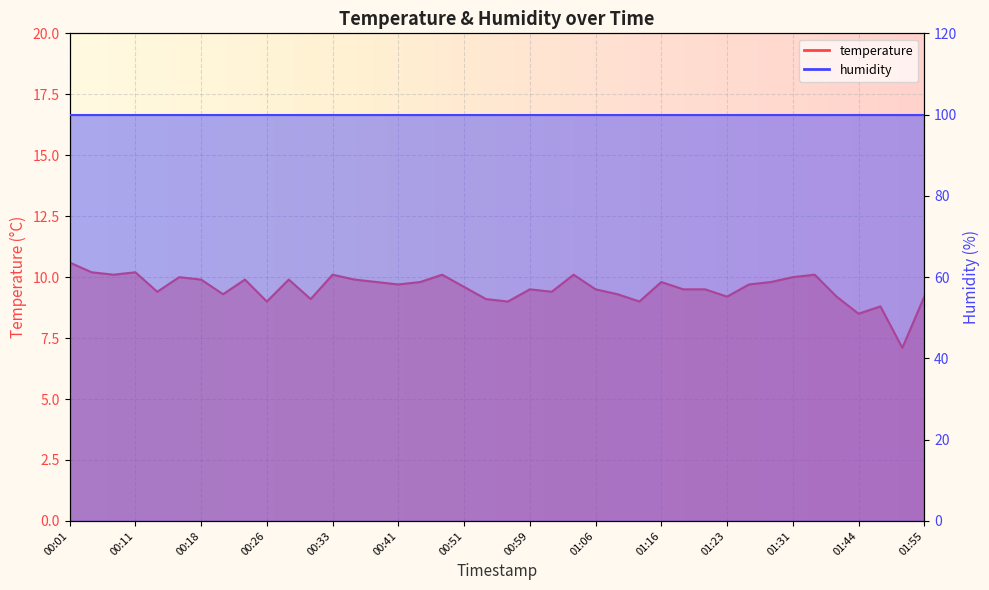

Rank the categories by value from lowest to highest.

01:52, 01:44, 01:46, 00:26, 00:56, 01:11, 00:31, 00:54, 01:23, 01:39, 01:55, 00:21, 01:08, 00:13, 01:01, 00:59, 01:06, 01:18, 01:21, 00:51, 00:41, 01:26, 00:38, 00:43, 01:16, 01:28, 00:18, 00:23, 00:28, 00:36, 00:16, 01:31, 00:06, 00:33, 00:45, 01:03, 01:33, 00:04, 00:11, 00:01